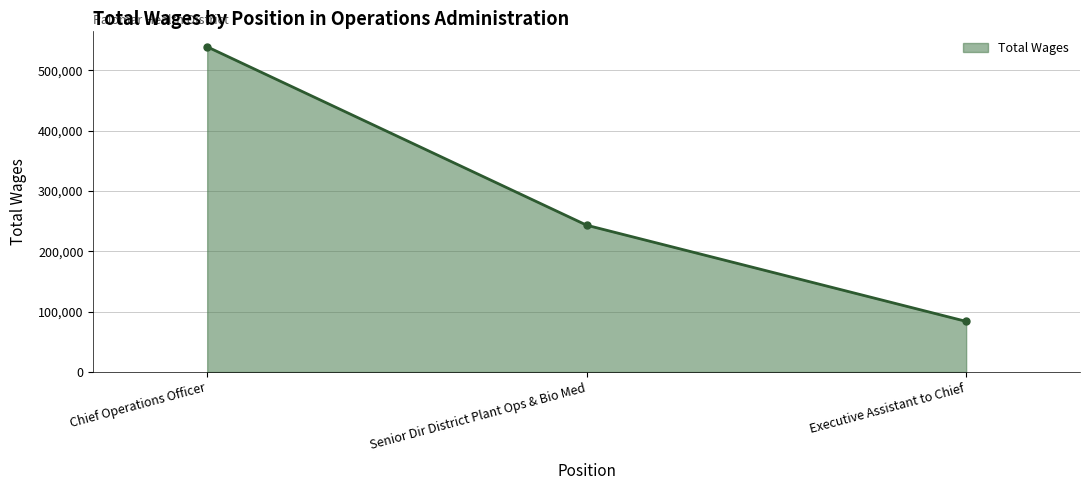

How many values are below 243324?

1